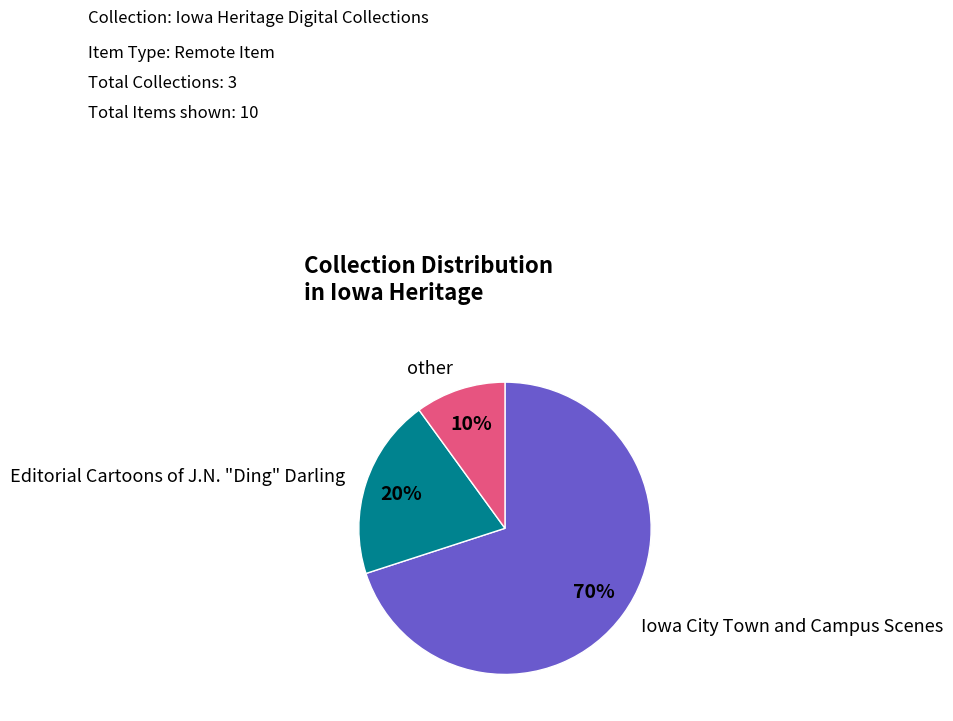

Is there any slice that represents more than half of the pie?

Yes